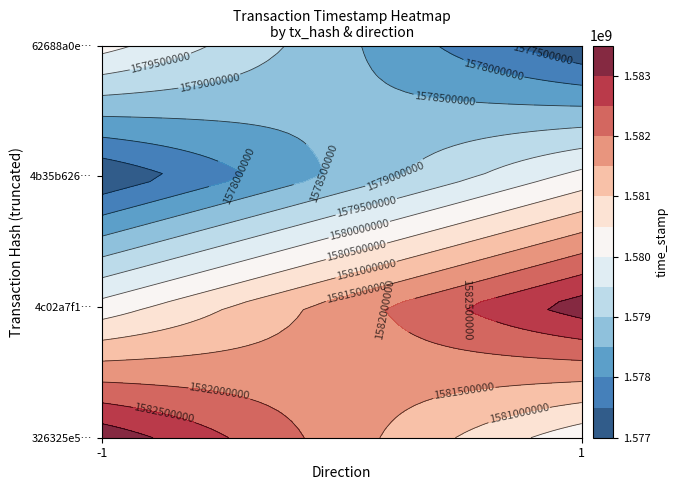

Reading left to right, transcribe all the data shown in this chart.

326325e5d36c3c5d40a876fdc4f67b300a45bc7: direction=-1	time_stamp=1583339056
4c02a7f1586cd2c34c1696bd9ac3f9ec06199b1: direction=1	time_stamp=1583271633
4b35b62643171e8b3ff3ed06d5a791504cbab47: direction=-1	time_stamp=1577060563
62688a0e304d6112aa96e31c227ca0b0183754c: direction=1	time_stamp=1577056555